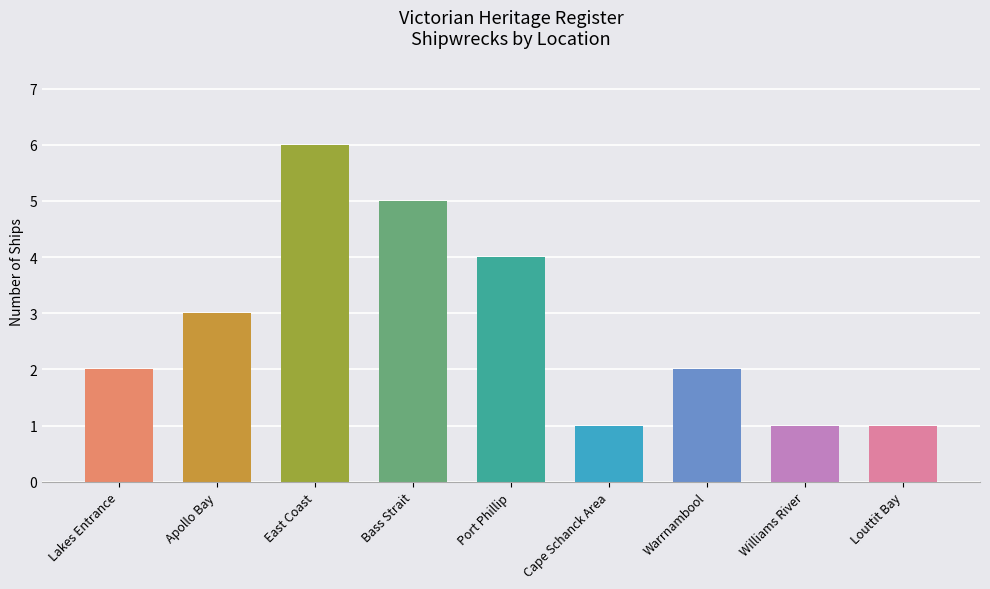

What is the maximum value shown in the chart?

6